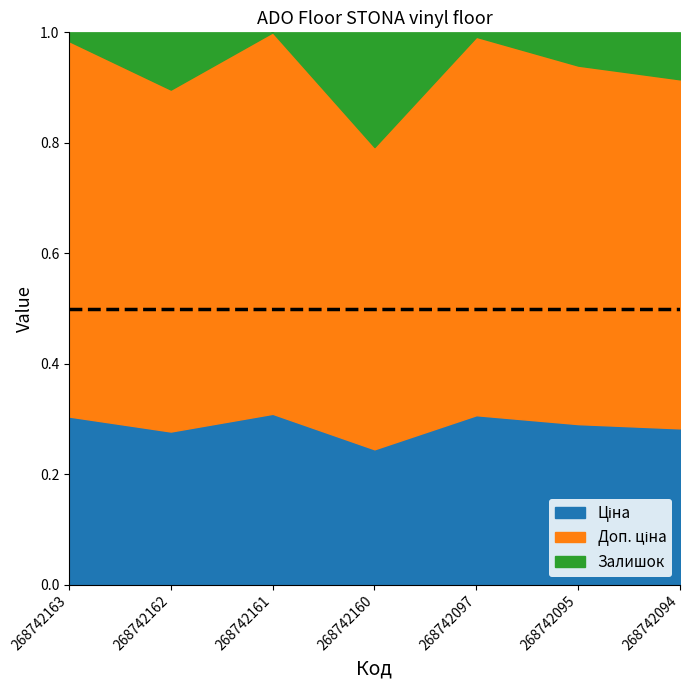

What is the total value across all series at 268742163?

1.0